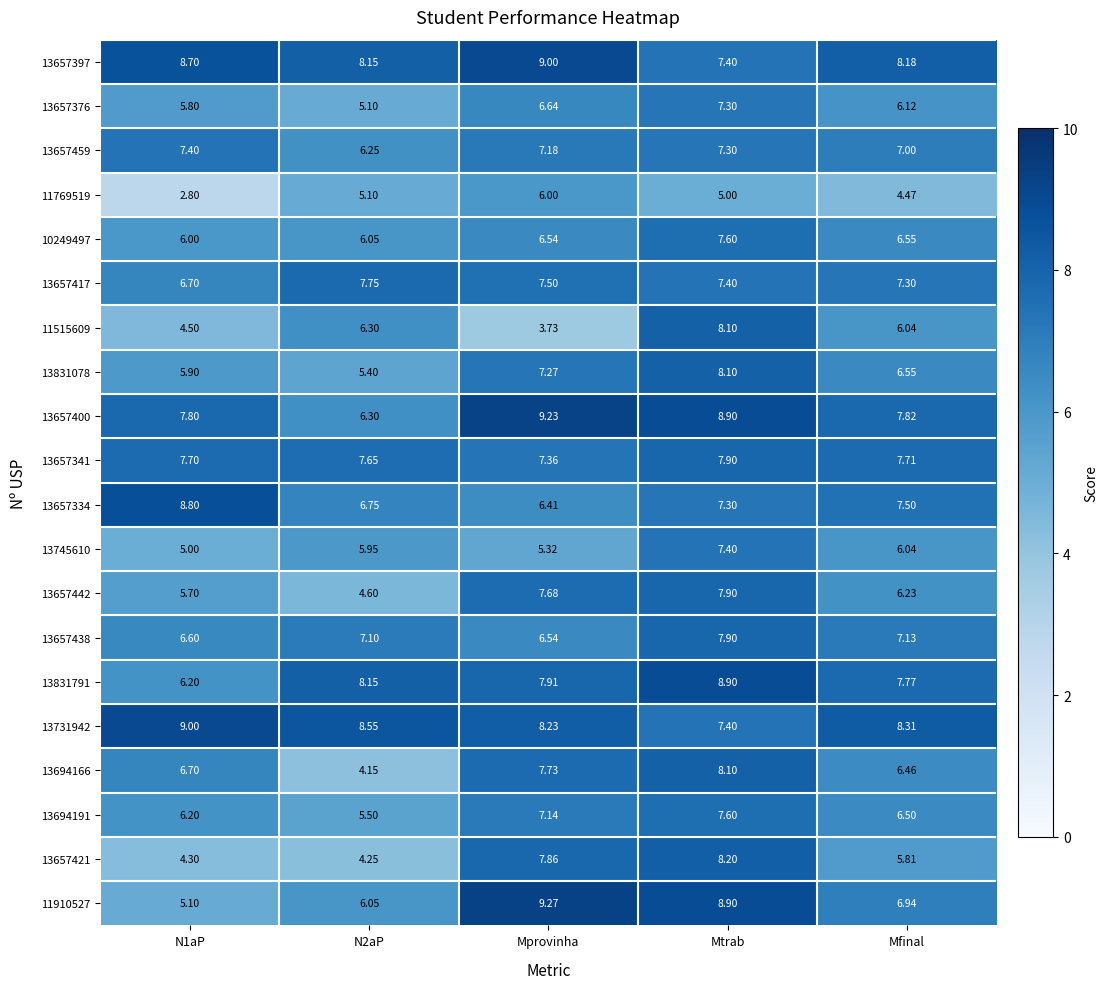

At which label does 13657421 first exceed 5?

Mprovinha